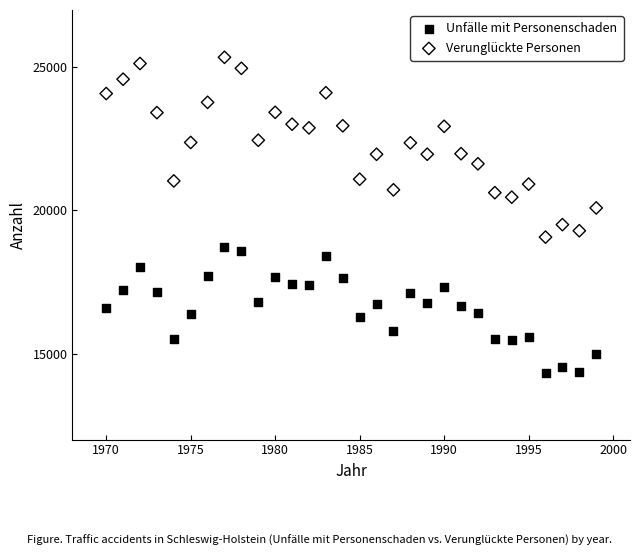

Which series reaches the maximum Y coordinate?

Verunglückte Personen